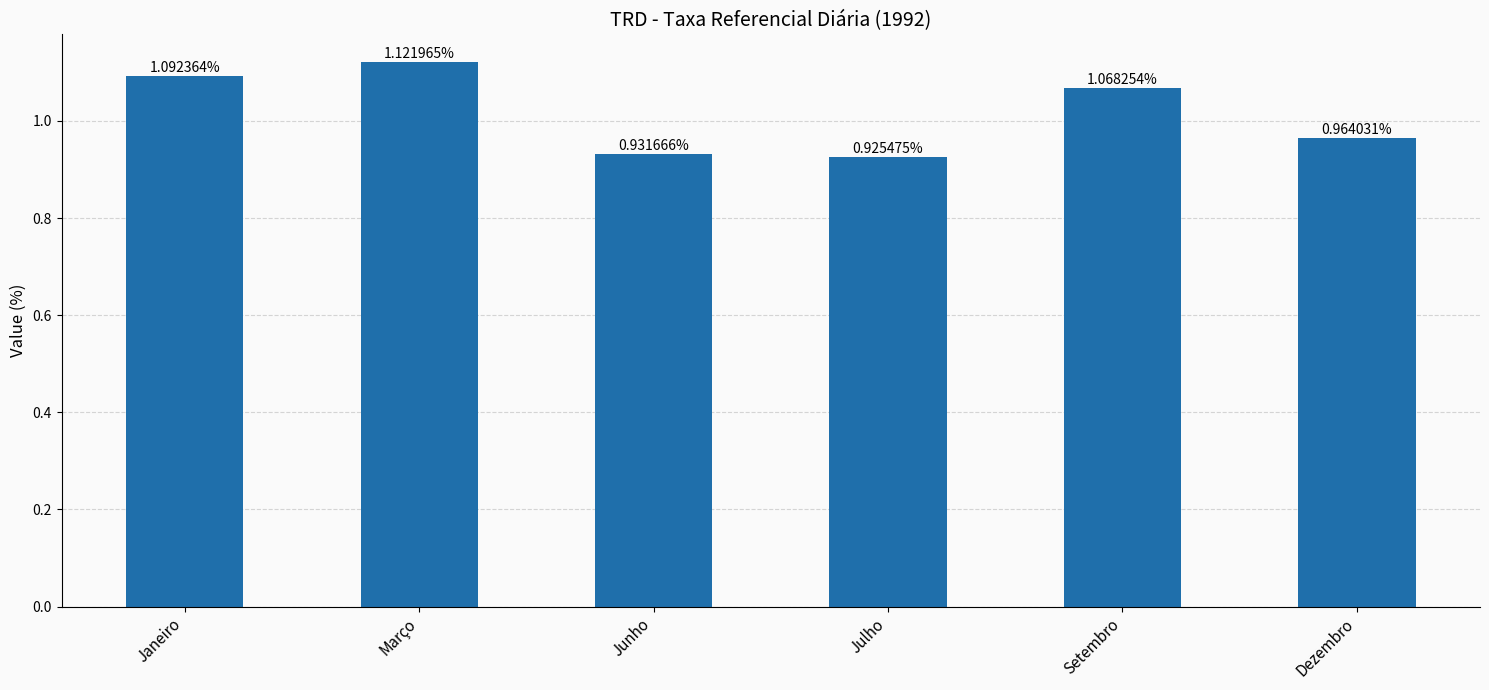

List the labels in order of value, smallest first.

Julho, Junho, Dezembro, Setembro, Janeiro, Março